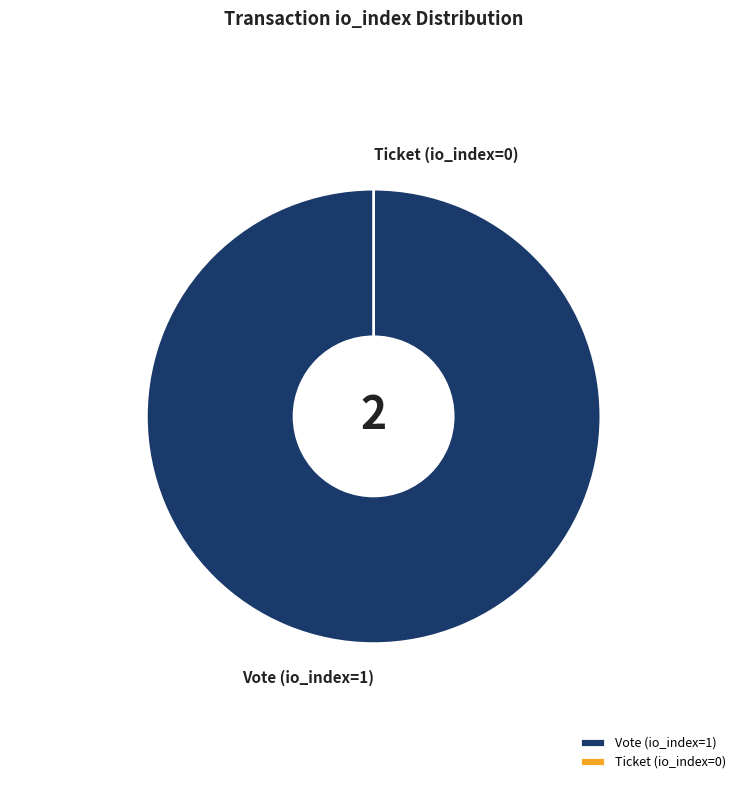

To the nearest percent, what is the difference between the Vote (io_index=1) and Ticket (io_index=0) slice percentages?

100%